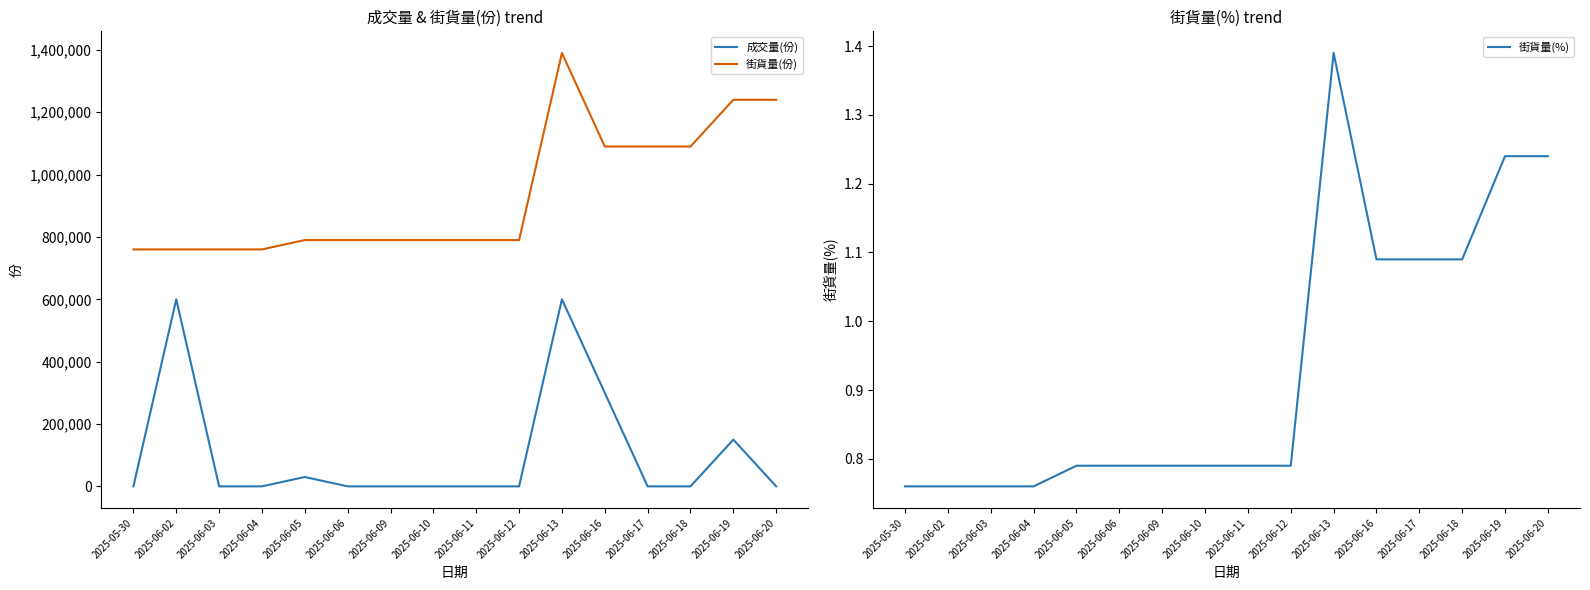

What is the average value of the 街貨量(%) series?

0.9